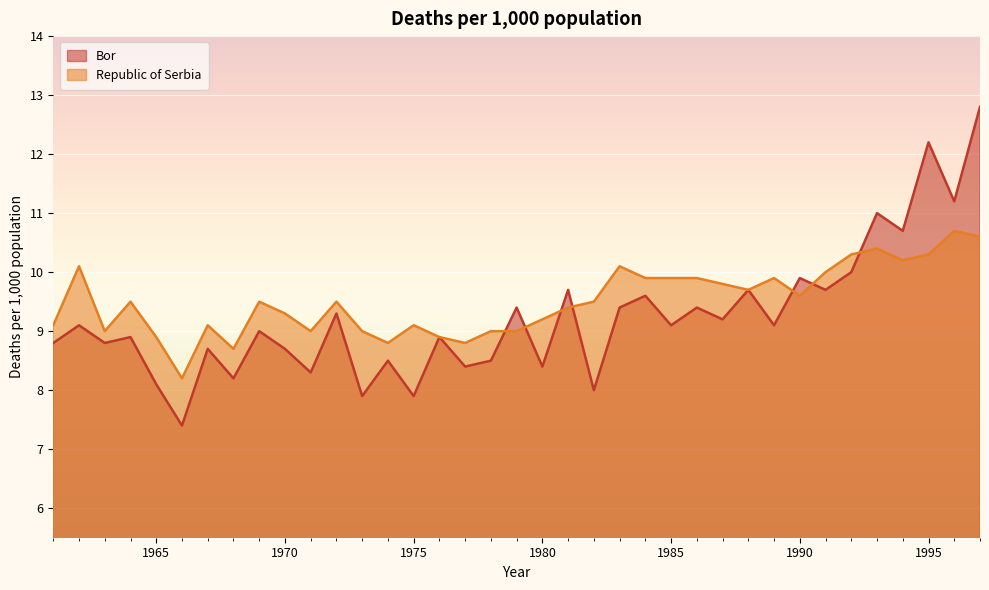

What is the smallest value displayed?

7.4